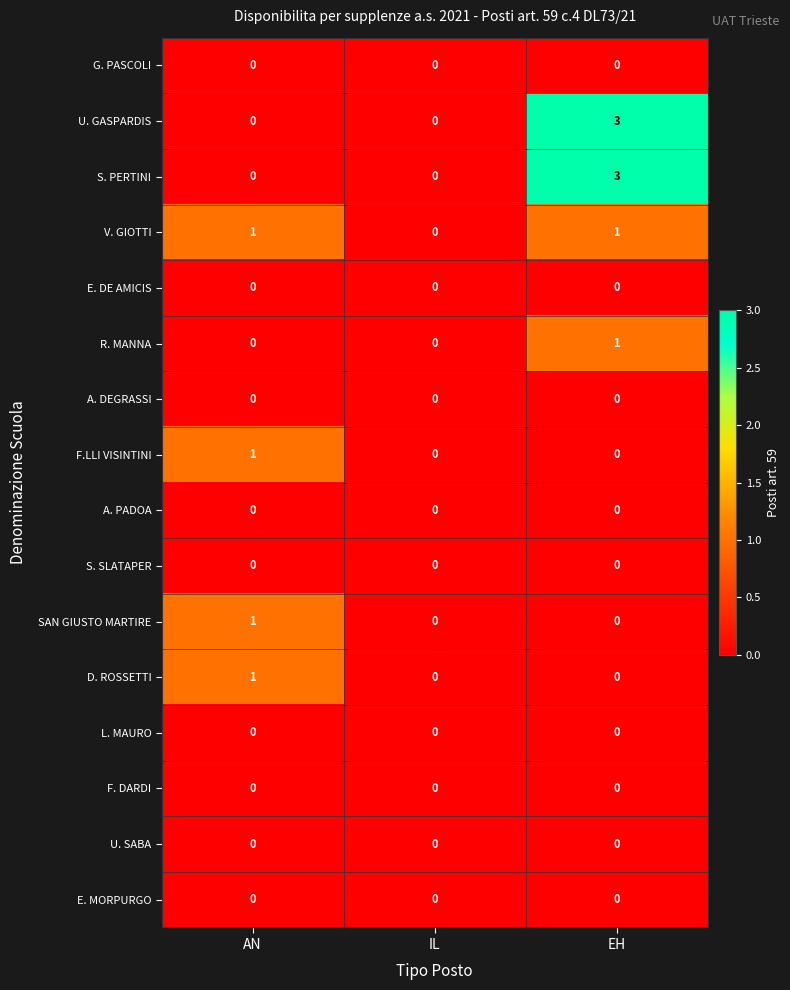

What is the difference between the maximum and minimum values in the S. PERTINI series?

3